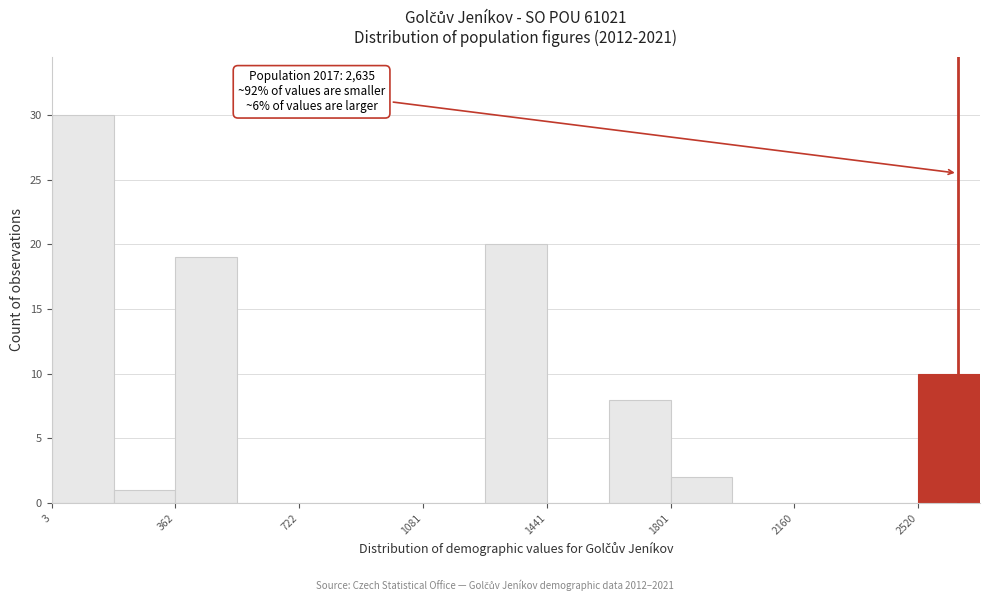

Read against the x-axis, roughly where is the centre of the tallest bar?

100